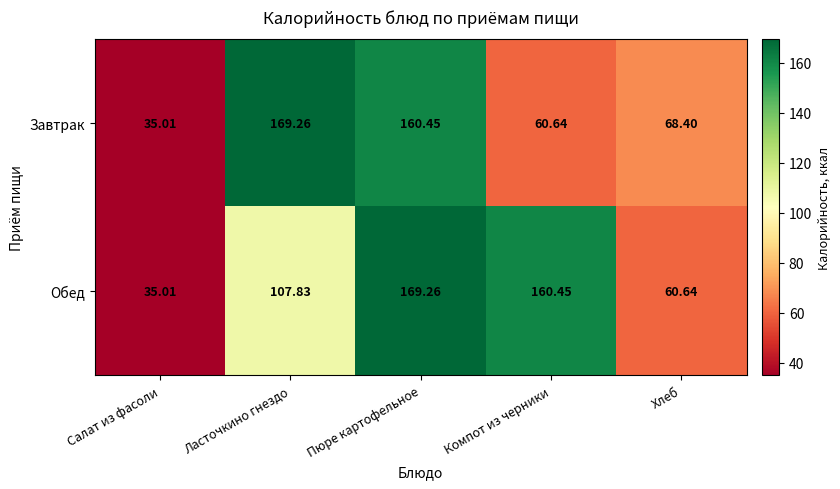

At which category is the sum across all series the highest?

Пюре картофельное